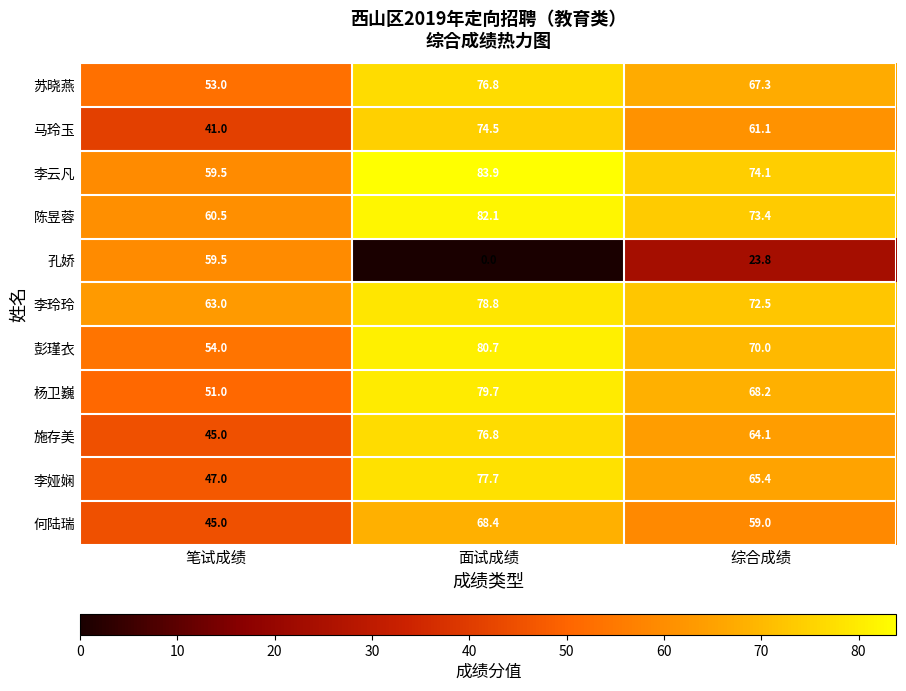

What is the sum of all 李玲玲 values?

214.3